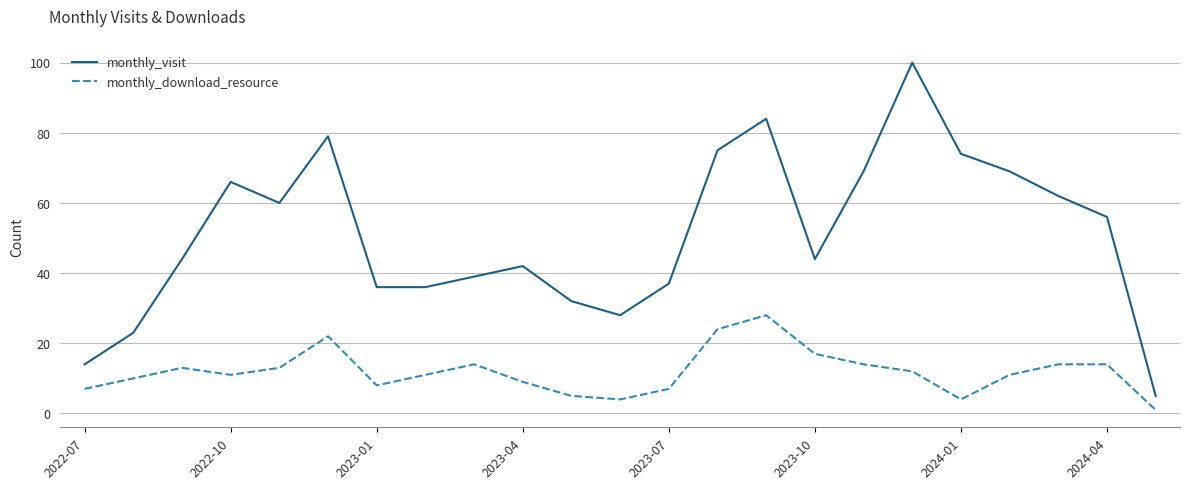

Which series has the widest spread of values?

monthly_visit